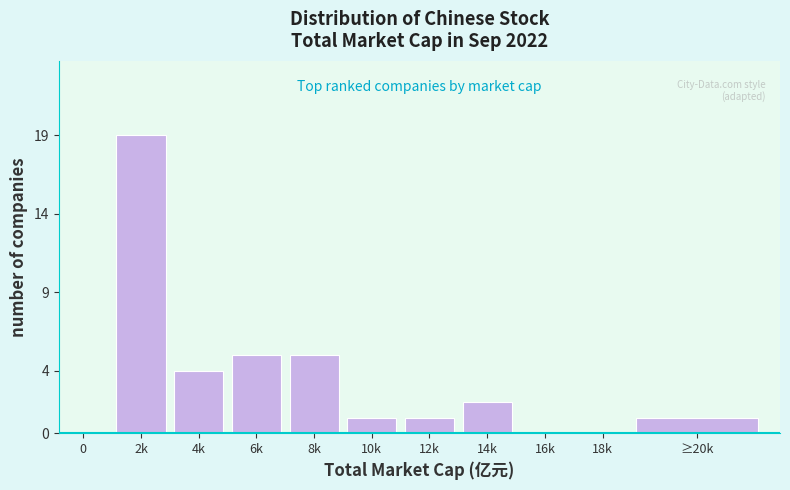

Reading right to left, list all the values displayed in this chart.

≥20k=1	18k=0	16k=0	14k=2	12k=1	10k=1	8k=5	6k=5	4k=4	2k=19	0=0